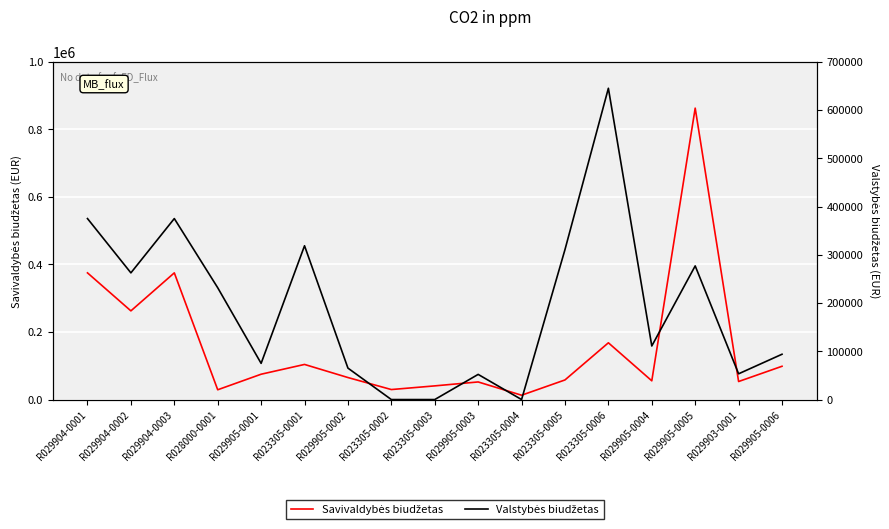

How many values in the Valstybės biudžetas series are below 111001?

8